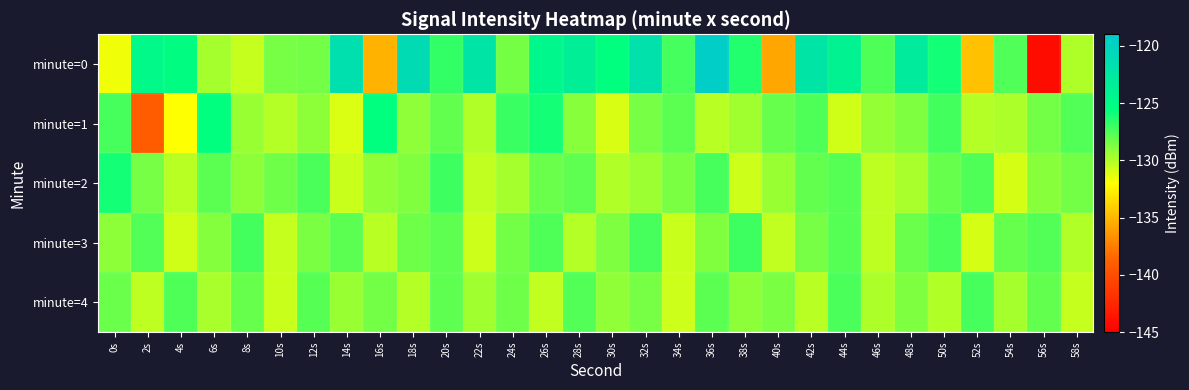

Which series has the largest total across all categories?

minute=0